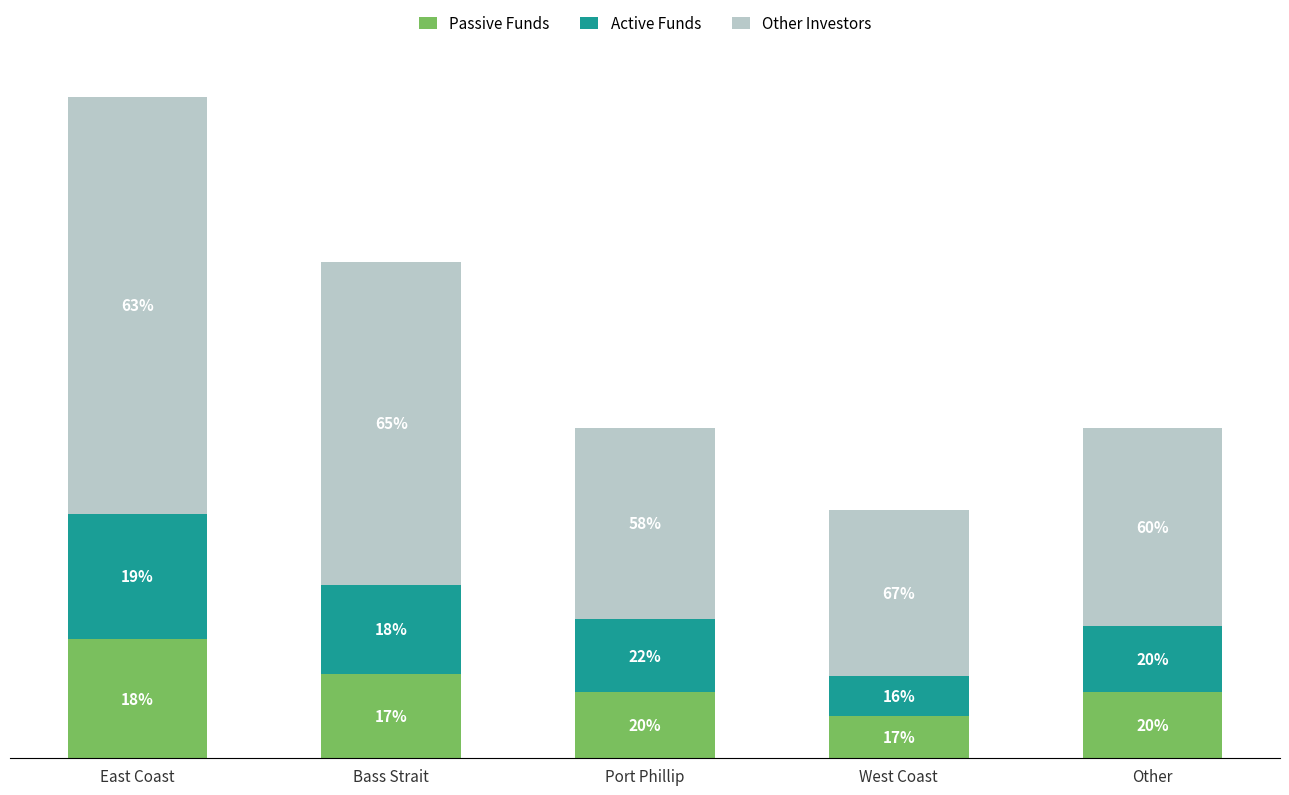

What are all the series names shown in the legend?

Passive Funds, Active Funds, Other Investors